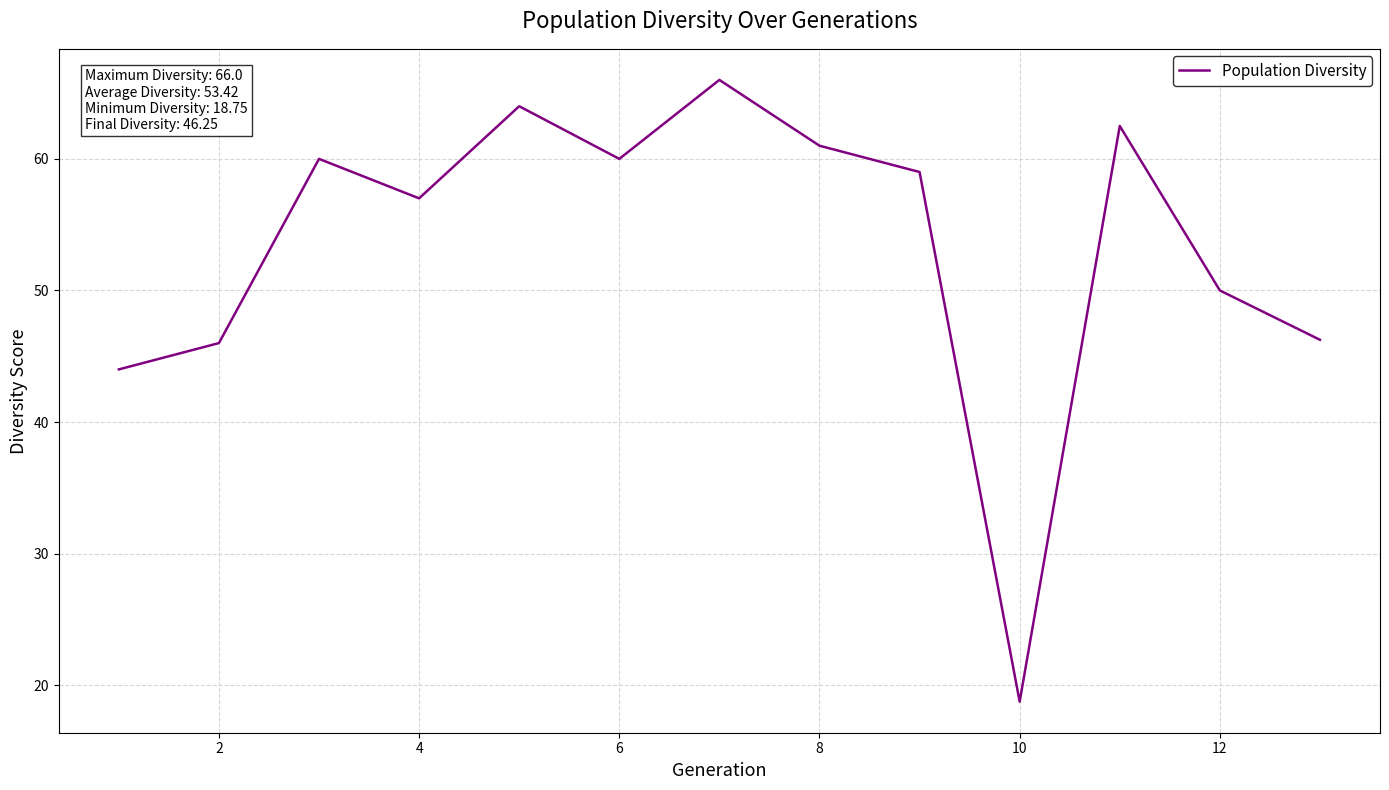

What is the smallest value displayed?

18.8